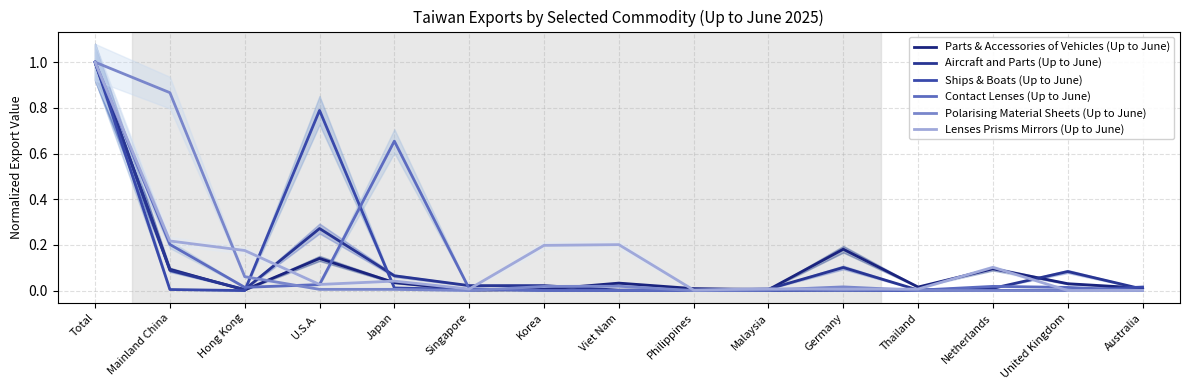

Reading left to right, what are all the values shown in this chart?

Parts & Accessories of Vehicles (Up to June): 1.0	0.1	0.0	0.1	0.0	0.0	0.0	0.0	0.0	0.0	0.2	0.0	0.1	0.0	0.0
Aircraft and Parts (Up to June): 1.0	0.1	0.0	0.3	0.1	0.0	0.0	0.0	0.0	0.0	0.1	0.0	0.0	0.1	0.0
Ships & Boats (Up to June): 1.0	0.0	0.0	0.8	0.0	0.0	0.0	0.0	0.0	0.0	0.0	0.0	0.0	0.0	0.0
Contact Lenses (Up to June): 1.0	0.2	0.0	0.0	0.7	0.0	0.0	0.0	0.0	0.0	0.0	0.0	0.0	0.0	0.0
Polarising Material Sheets (Up to June): 1.0	0.9	0.1	0.0	0.0	0.0	0.0	0.0	0.0	0.0	0.0	0.0	0.0	0.0	0.0
Lenses Prisms Mirrors (Up to June): 1.0	0.2	0.2	0.0	0.0	0.0	0.2	0.2	0.0	0.0	0.0	0.0	0.1	0.0	0.0